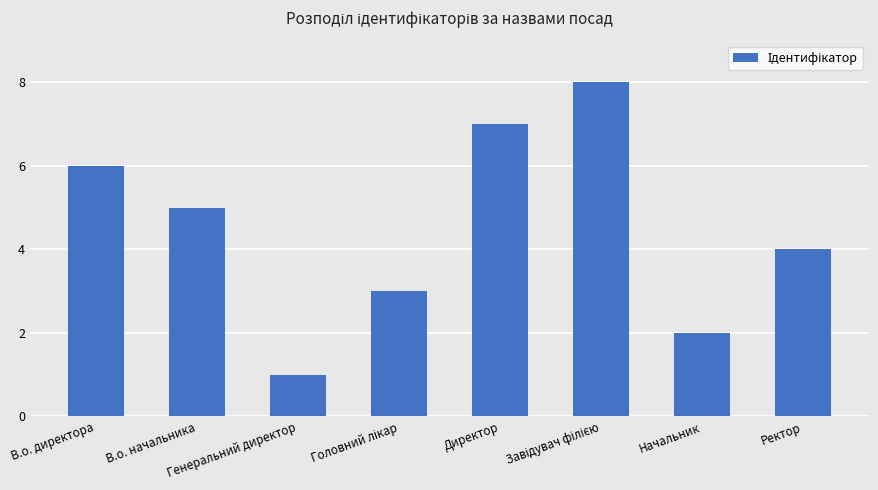

What is the difference between the second highest and minimum values?

6